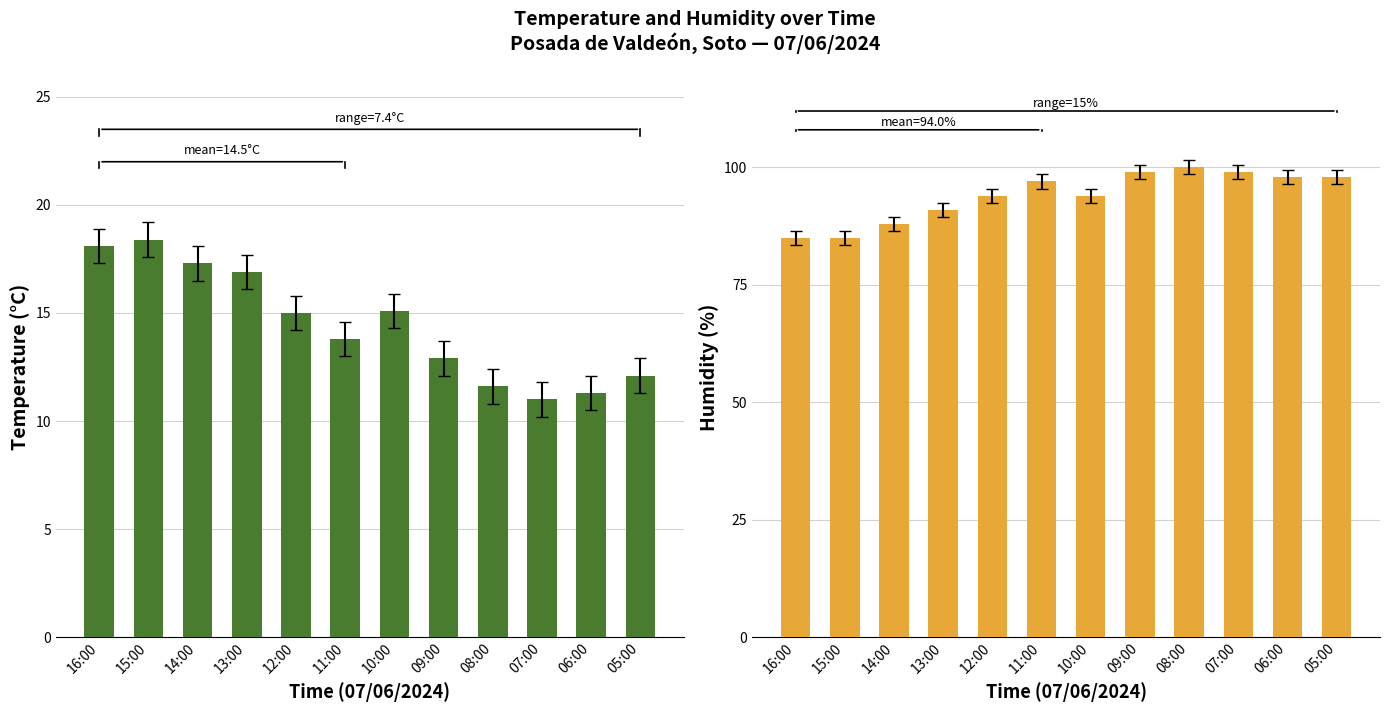

The value of Humidity (%) at 16:00 is 25.6. True or false?

False